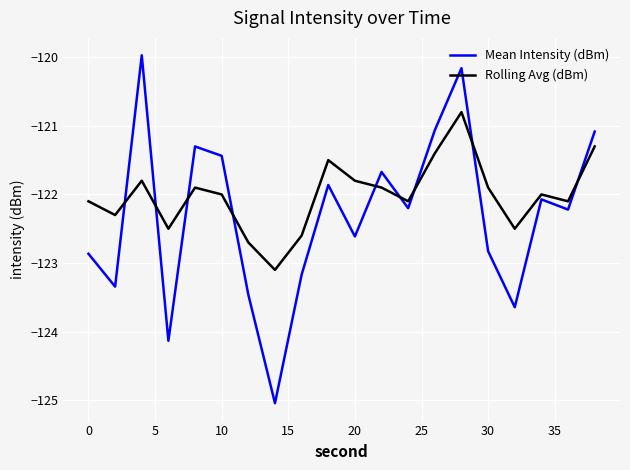

Rank the series by their maximum value, from lowest to highest.

Rolling Avg (dBm), Mean Intensity (dBm)